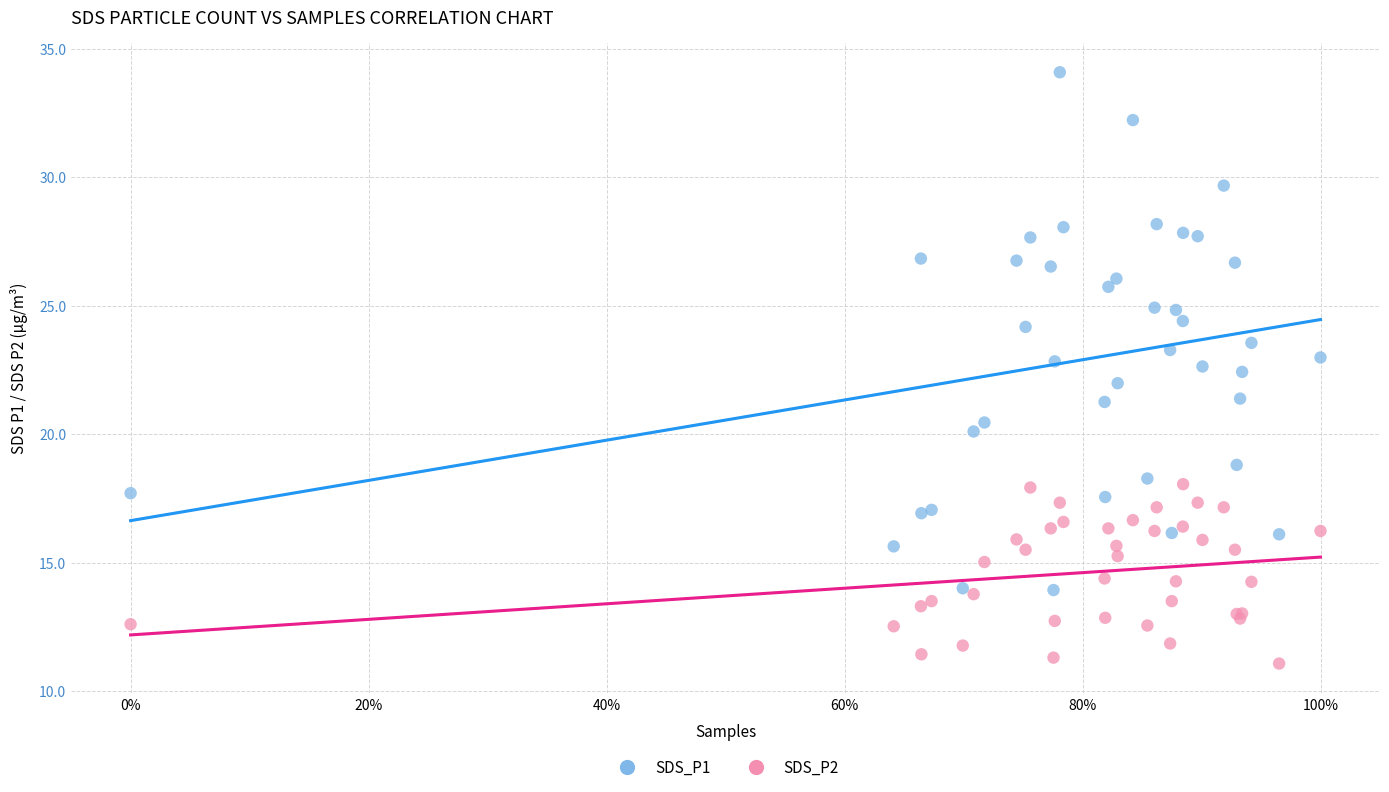

Which series reaches the minimum Y coordinate?

SDS_P2